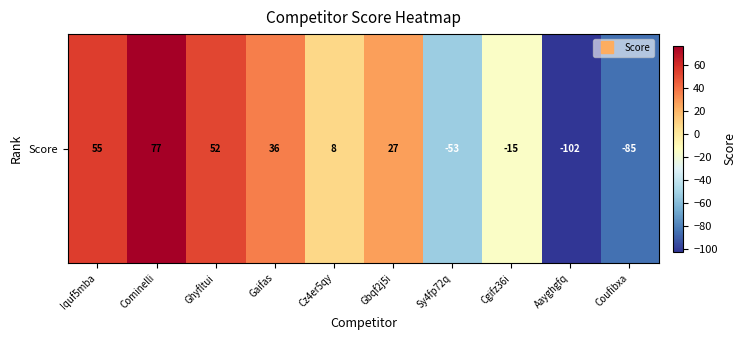

Count the number of values greater than 27.

4